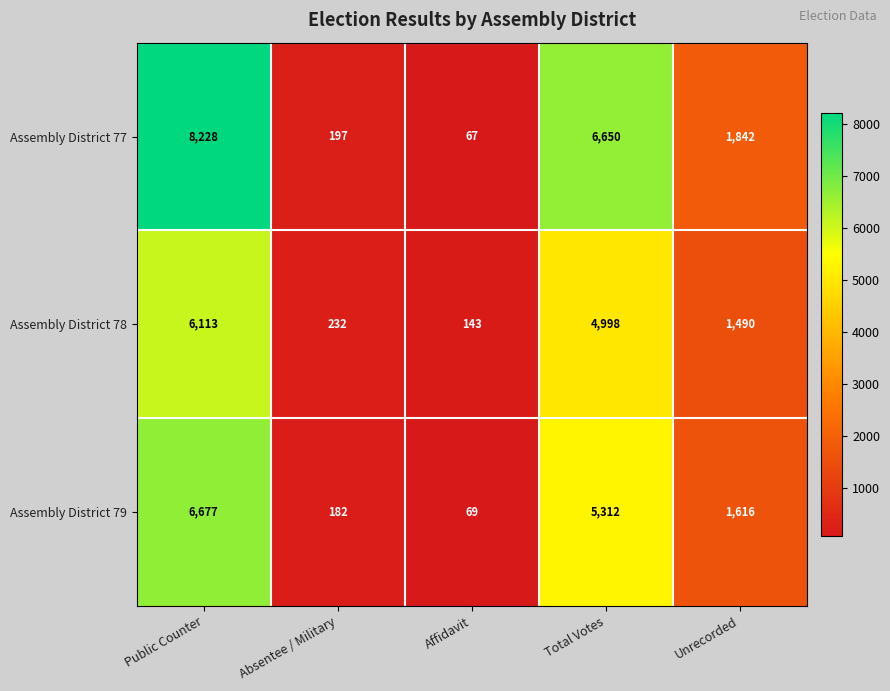

Rank the series by their maximum value, from highest to lowest.

Assembly District 77, Assembly District 79, Assembly District 78